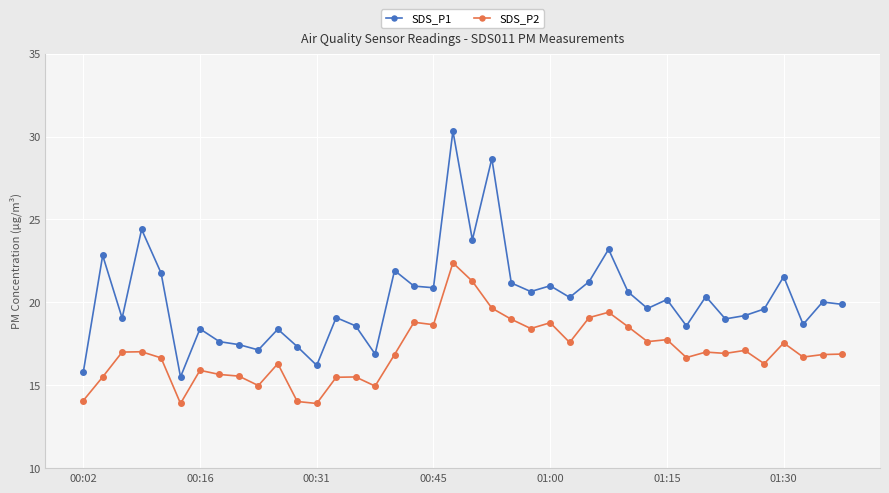

What is the value of the SDS_P1 point at the 33rd from the left?

20.4